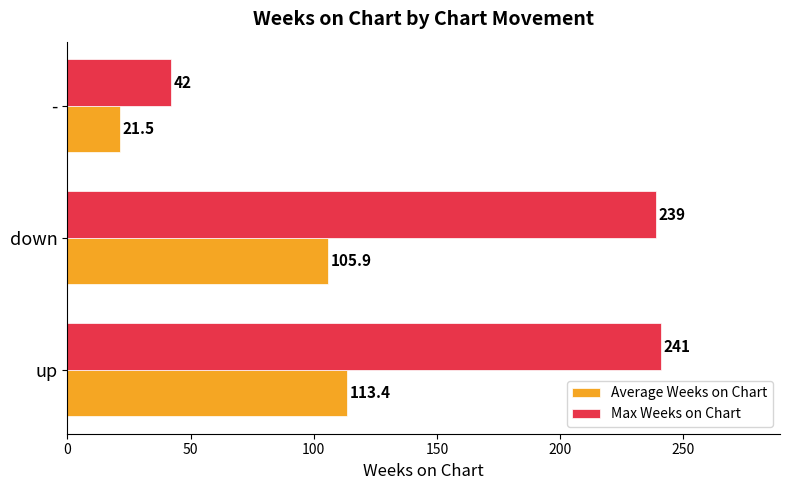

At which label does Average Weeks on Chart reach its minimum?

-